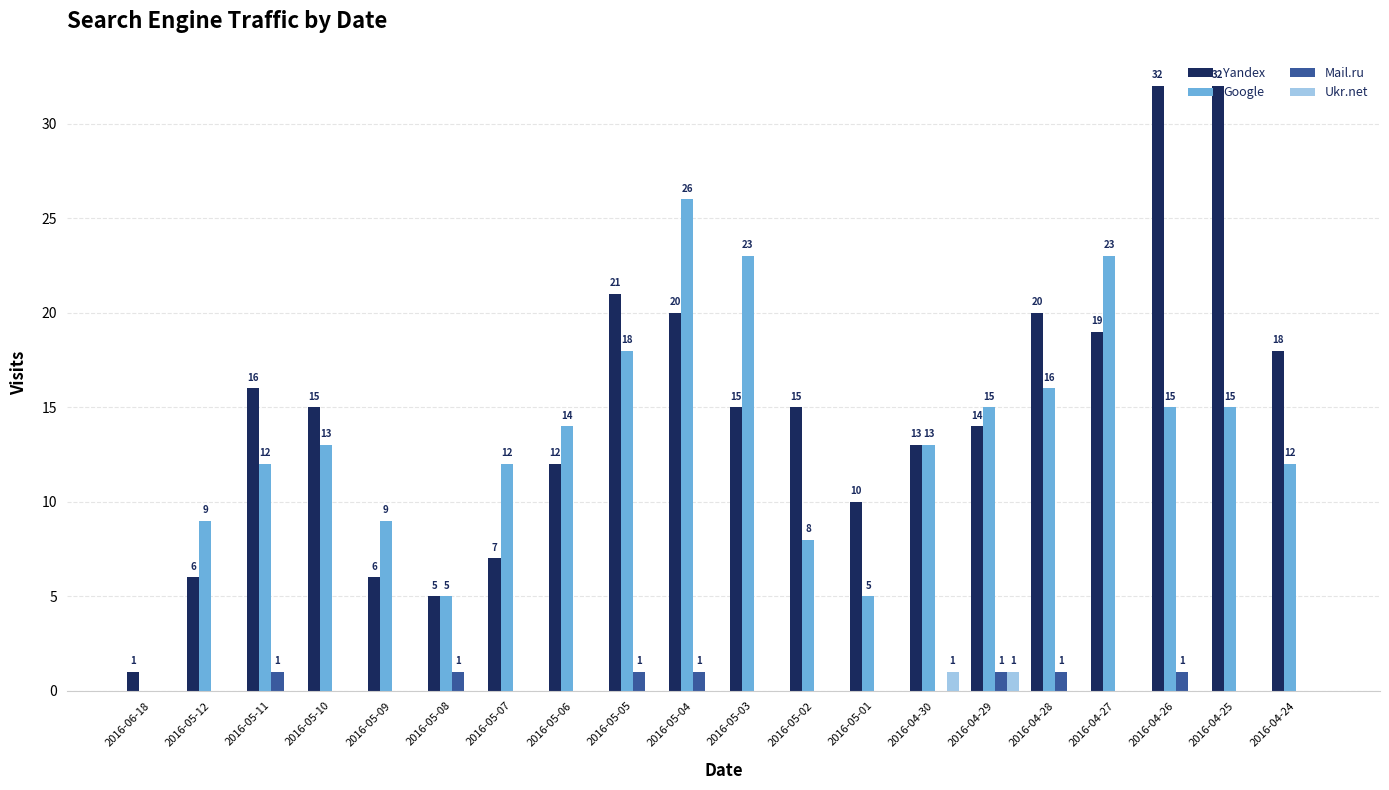

What is the sum of all Google values?

263